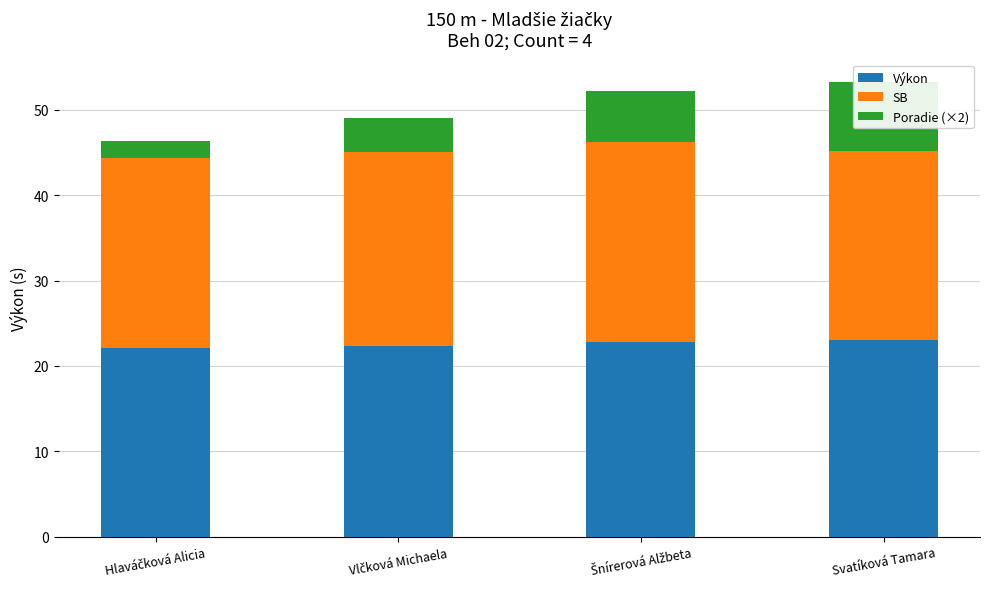

Which series has the largest range (max minus min)?

Poradie (×2)